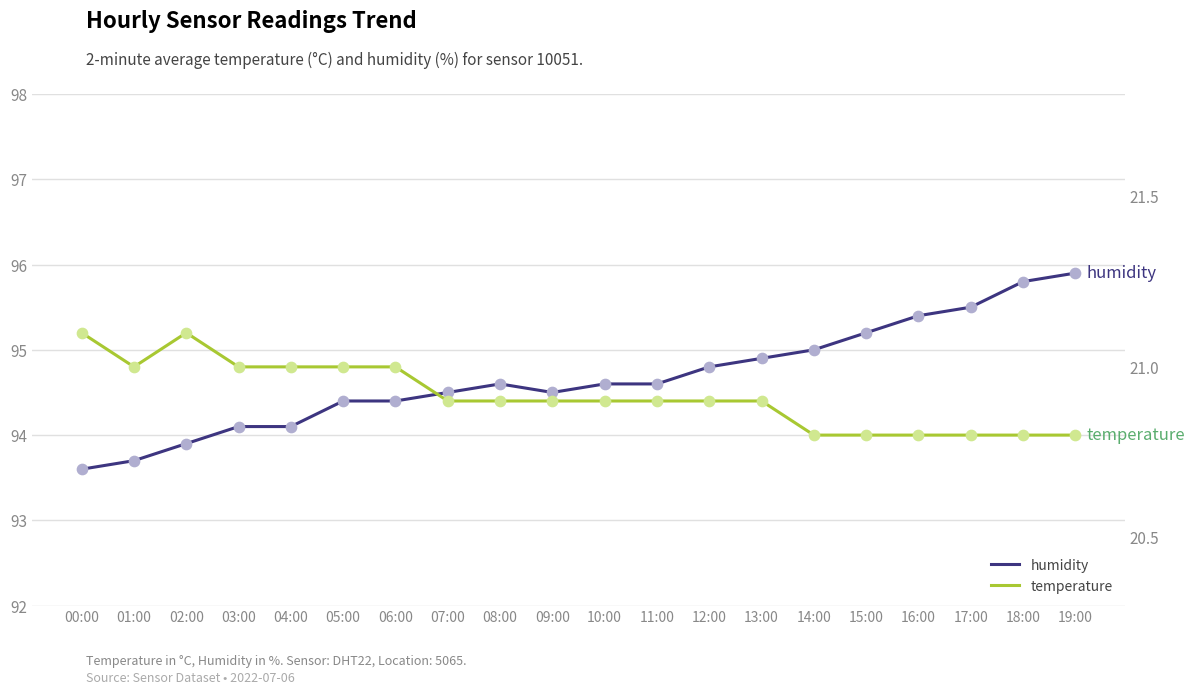

Which series reaches the maximum Y coordinate?

humidity